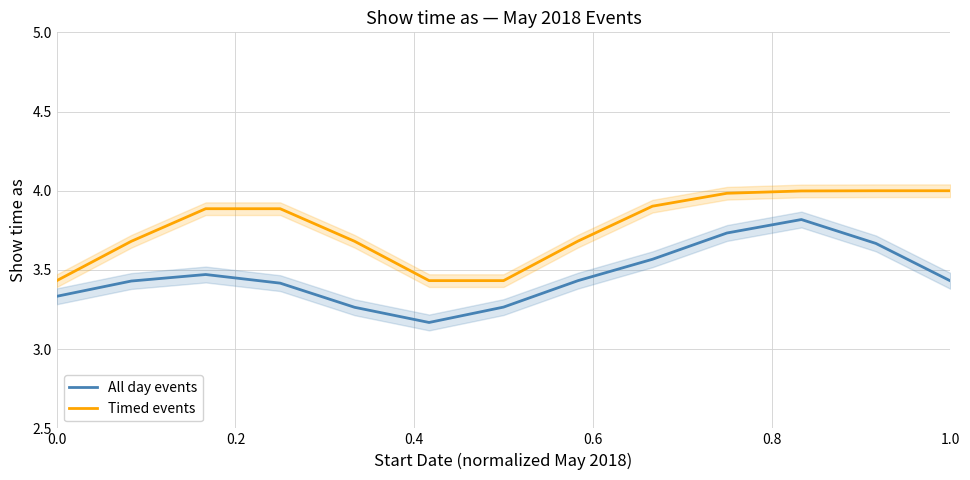

True or false: Timed events and All day events intersect in this chart.

False